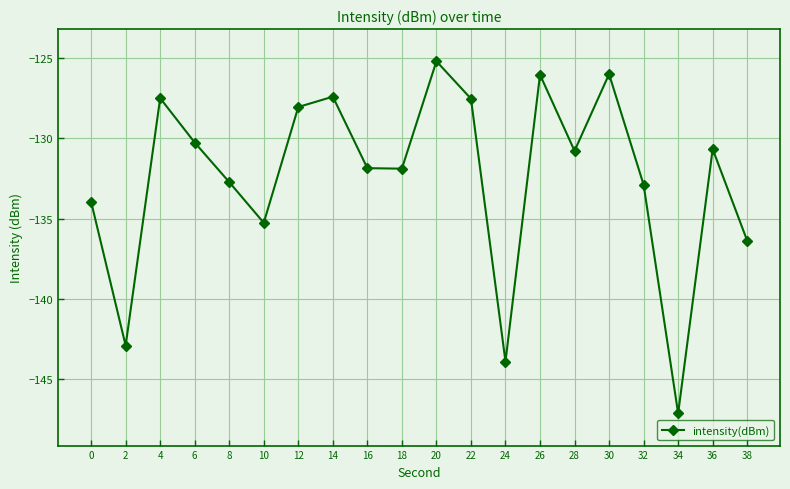

How many values are below -130?

13